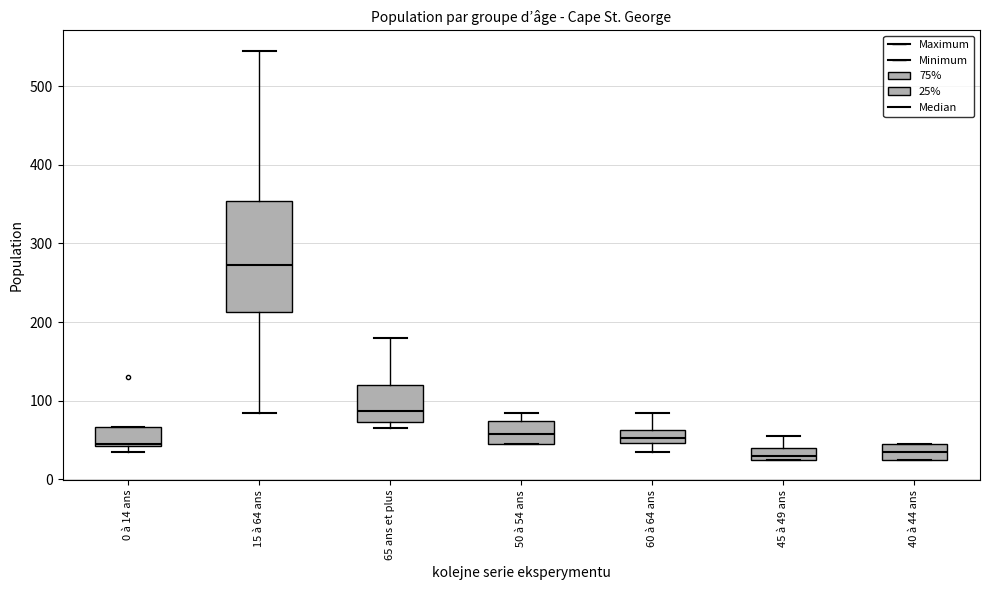

Reading left to right, transcribe this box plot: for each box, give where its median line is, the range the box spans, and where its two whiskers end, as read against the y-axis. The values are not printed on the chart, so give them approximately, as read against the axis.

0 à 14 ans: median 50, box 40 to 70, whiskers 40 (just below the box's lower edge) to 70
15 à 64 ans: median 270, box 210 to 350, whiskers 90 to 550
65 ans et plus: median 90, box 70 to 120, whiskers 70 (just below the box's lower edge) to 180
50 à 54 ans: median 60, box 50 to 70, whiskers 50 to 90
60 à 64 ans: median 50 (inside the box), box 50 to 60, whiskers 40 to 90
45 à 49 ans: median 30 (just above the box's lower edge), box 30 to 40, whiskers 30 to 60
40 à 44 ans: median 40, box 30 to 50, whiskers 30 to 50